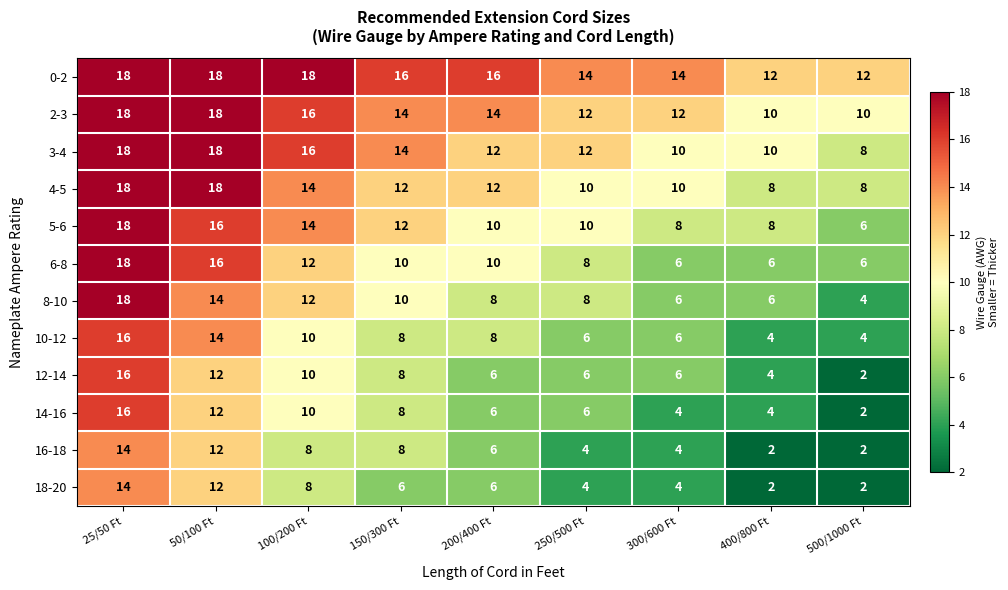

At how many categories does at least one series exceed 7?

9